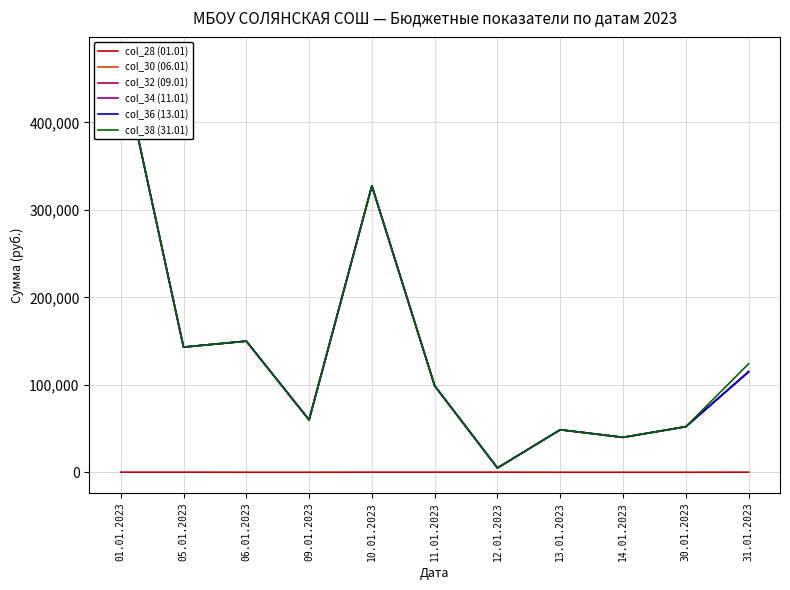

Reading left to right, extract all data points from this chart.

col_28 (01.01): 01.01.2023=200.0	05.01.2023=200.0	06.01.2023=110.0	09.01.2023=110.0	10.01.2023=200.0	11.01.2023=200.0	12.01.2023=200.0	13.01.2023=110.0	14.01.2023=110.0	30.01.2023=110.0	31.01.2023=200.0
col_30 (06.01): 01.01.2023=474150.8	05.01.2023=143193.6	06.01.2023=150000.0	09.01.2023=60000.0	10.01.2023=327619.4	11.01.2023=98941.1	12.01.2023=5000.0	13.01.2023=48693.6	14.01.2023=40000.0	30.01.2023=52200.0	31.01.2023=115000.0
col_32 (09.01): 01.01.2023=474150.8	05.01.2023=143193.6	06.01.2023=150000.0	09.01.2023=60000.0	10.01.2023=327619.4	11.01.2023=98941.1	12.01.2023=5000.0	13.01.2023=48693.6	14.01.2023=40000.0	30.01.2023=52200.0	31.01.2023=115000.0
col_34 (11.01): 01.01.2023=474150.8	05.01.2023=143193.6	06.01.2023=150000.0	09.01.2023=60000.0	10.01.2023=327619.4	11.01.2023=98941.1	12.01.2023=5000.0	13.01.2023=48693.6	14.01.2023=40000.0	30.01.2023=52200.0	31.01.2023=115000.0
col_36 (13.01): 01.01.2023=474150.8	05.01.2023=143193.6	06.01.2023=150000.0	09.01.2023=60000.0	10.01.2023=327619.4	11.01.2023=98941.1	12.01.2023=5000.0	13.01.2023=48693.6	14.01.2023=40000.0	30.01.2023=52200.0	31.01.2023=115000.0
col_38 (31.01): 01.01.2023=474150.8	05.01.2023=143193.6	06.01.2023=150000.0	09.01.2023=60000.0	10.01.2023=327619.4	11.01.2023=98941.1	12.01.2023=5000.0	13.01.2023=48693.6	14.01.2023=40000.0	30.01.2023=52200.0	31.01.2023=124110.8